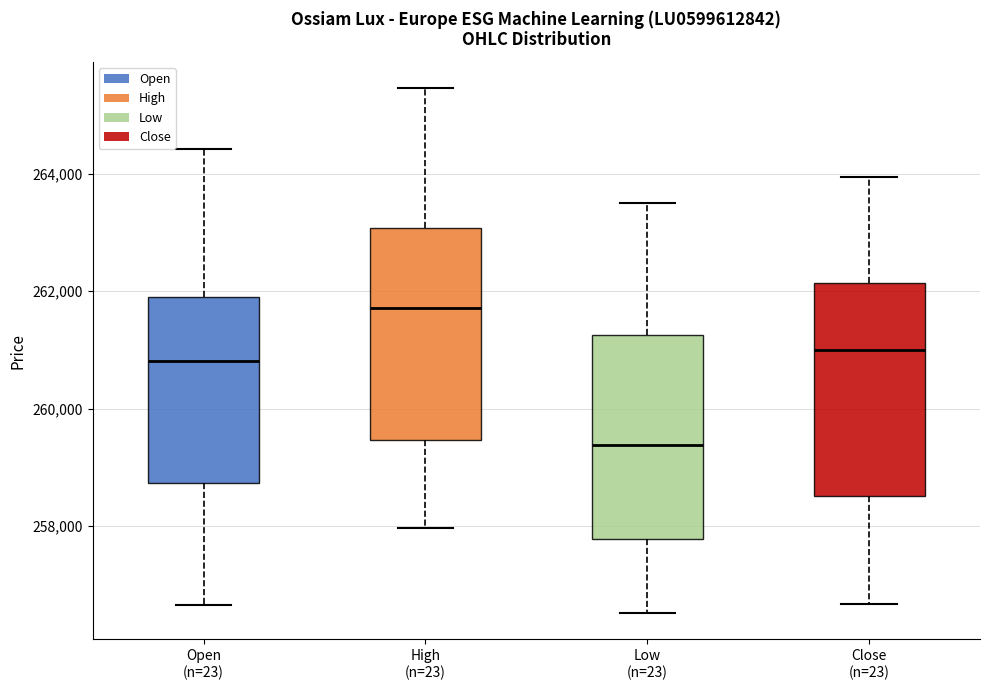

Reading left to right, transcribe this box plot: for each box, give where its median line is, the range the box spans, and where its two whiskers end, as read against the y-axis. The values are not printed on the chart, so give them approximately, as read against the axis.

Open (n=23): median 260800, box 258800 to 262000, whiskers 256600 to 264400
High (n=23): median 261800, box 259400 to 263000, whiskers 258000 to 265400
Low (n=23): median 259400, box 257800 to 261200, whiskers 256600 to 263600
Close (n=23): median 261000, box 258600 to 262200, whiskers 256600 to 264000